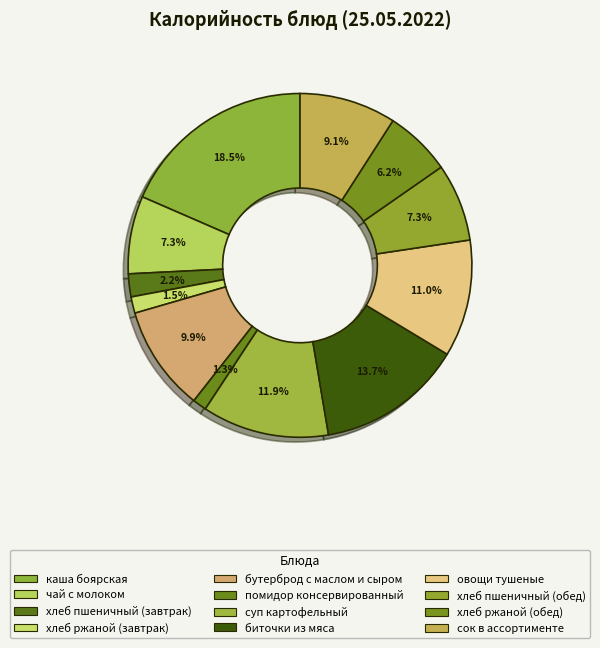

How many slices are in this pie chart?

12